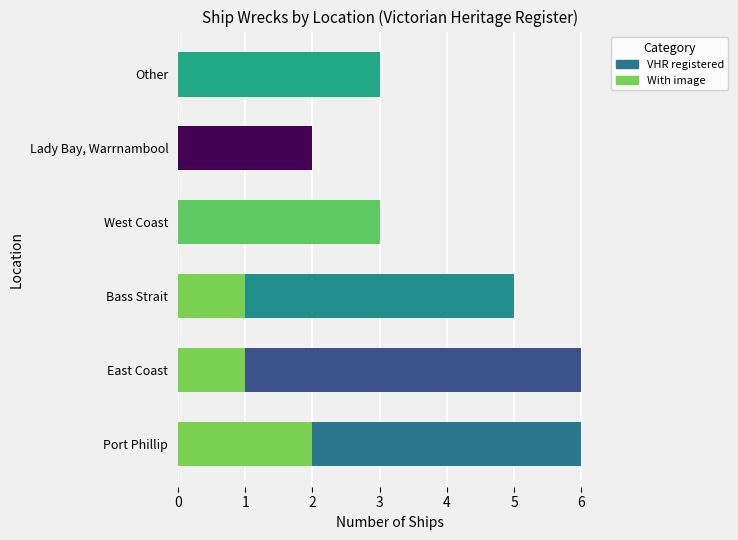

How many groups of bars are there?

6